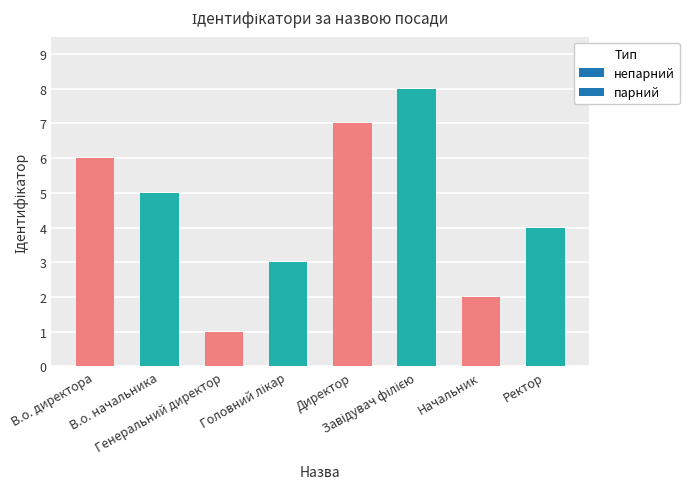

What position from the left is В.о. директора?

1